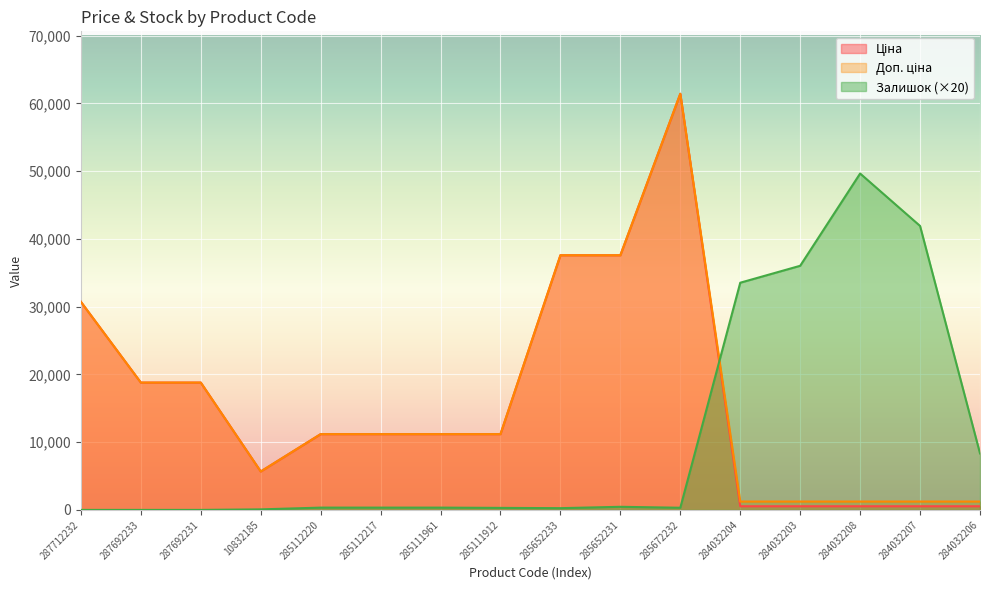

What are all the series names shown in the legend?

Ціна, Доп. ціна, Залишок